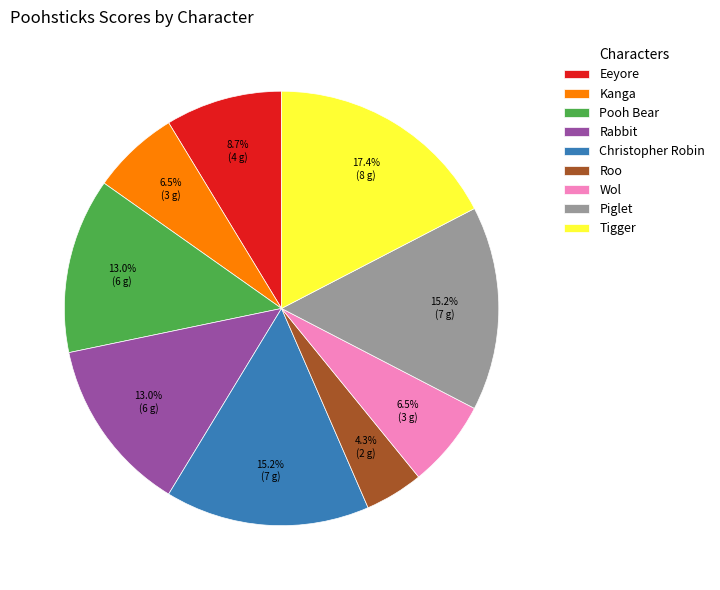

To the nearest percent, what is the difference between the largest and smallest slice percentages?

13%